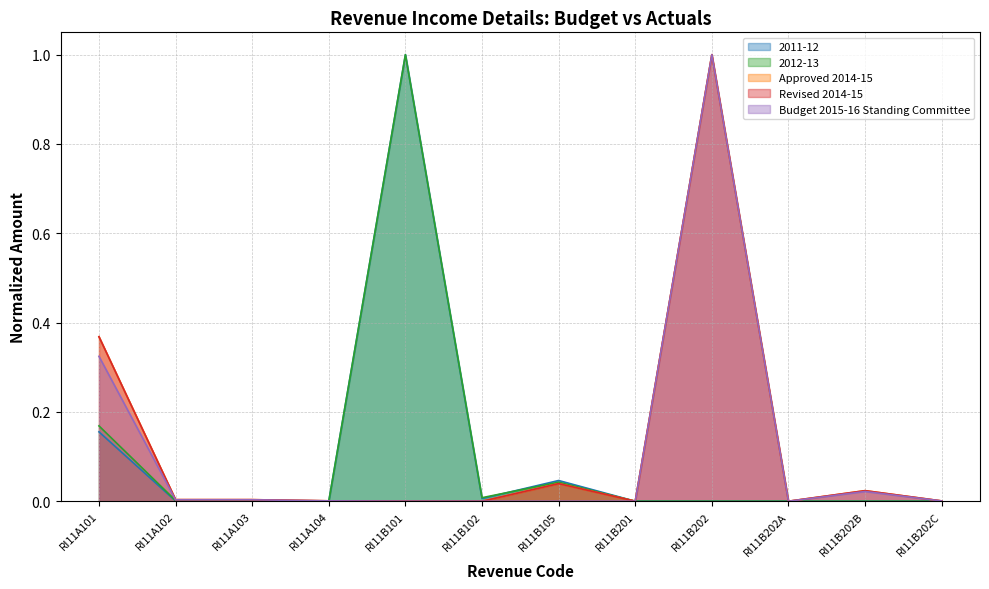

List the labels in order of Budget 2015-16 Standing Committee value, largest first.

RI11B202, RI11A101, RI11B202B, RI11A102, RI11A103, RI11A104, RI11B202C, RI11B201, RI11B202A, RI11B101, RI11B102, RI11B105